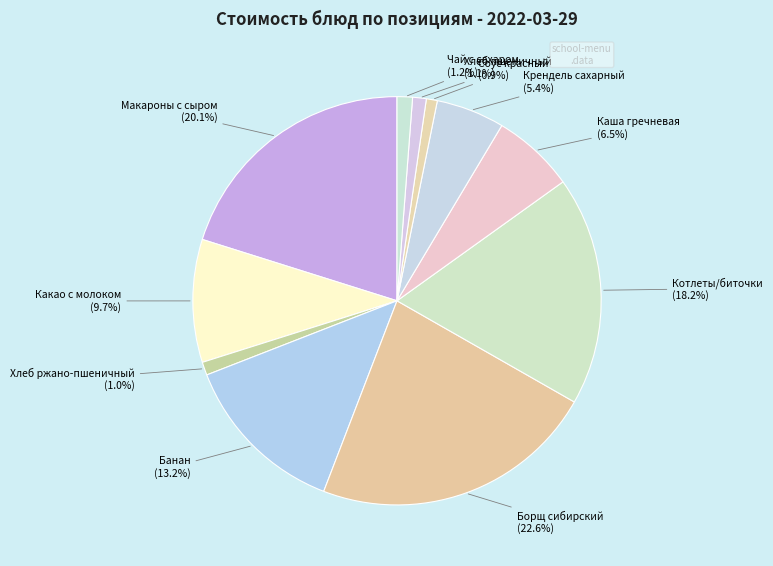

Which category has the smallest portion of the pie?

Соус красный